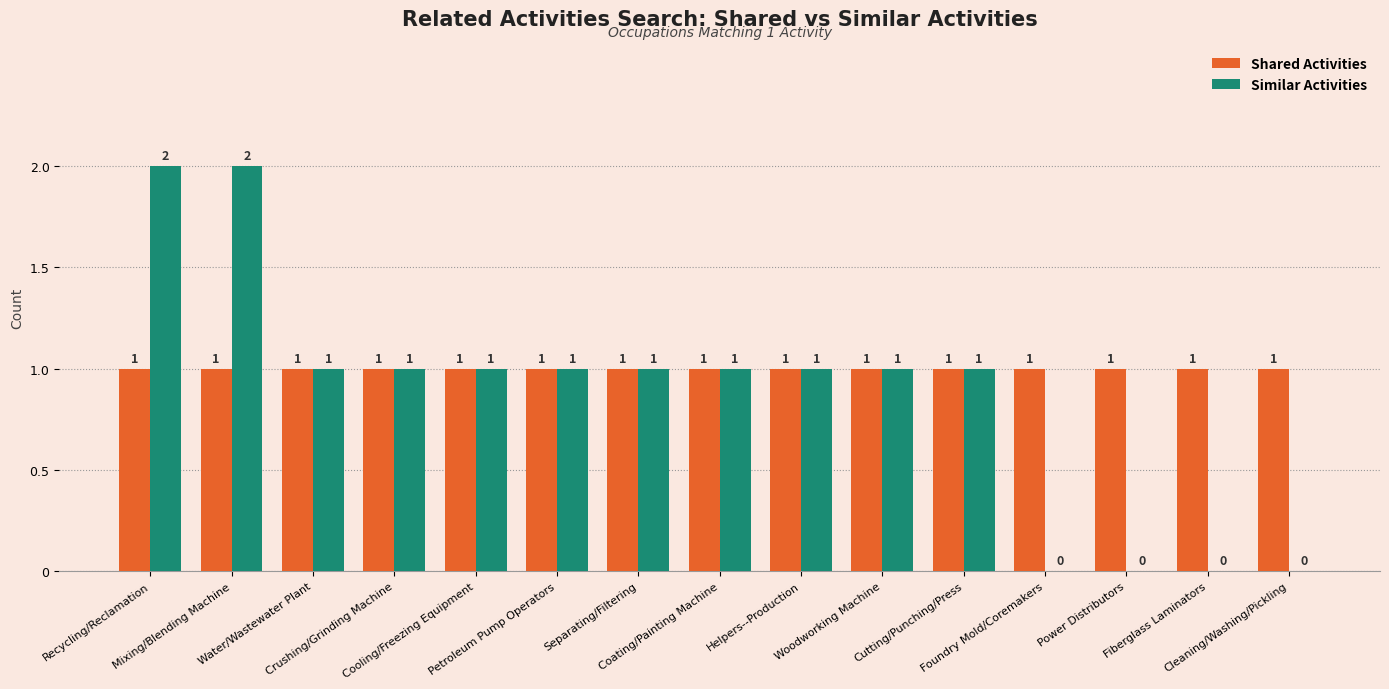

Which series has the largest total across all categories?

Shared Activities